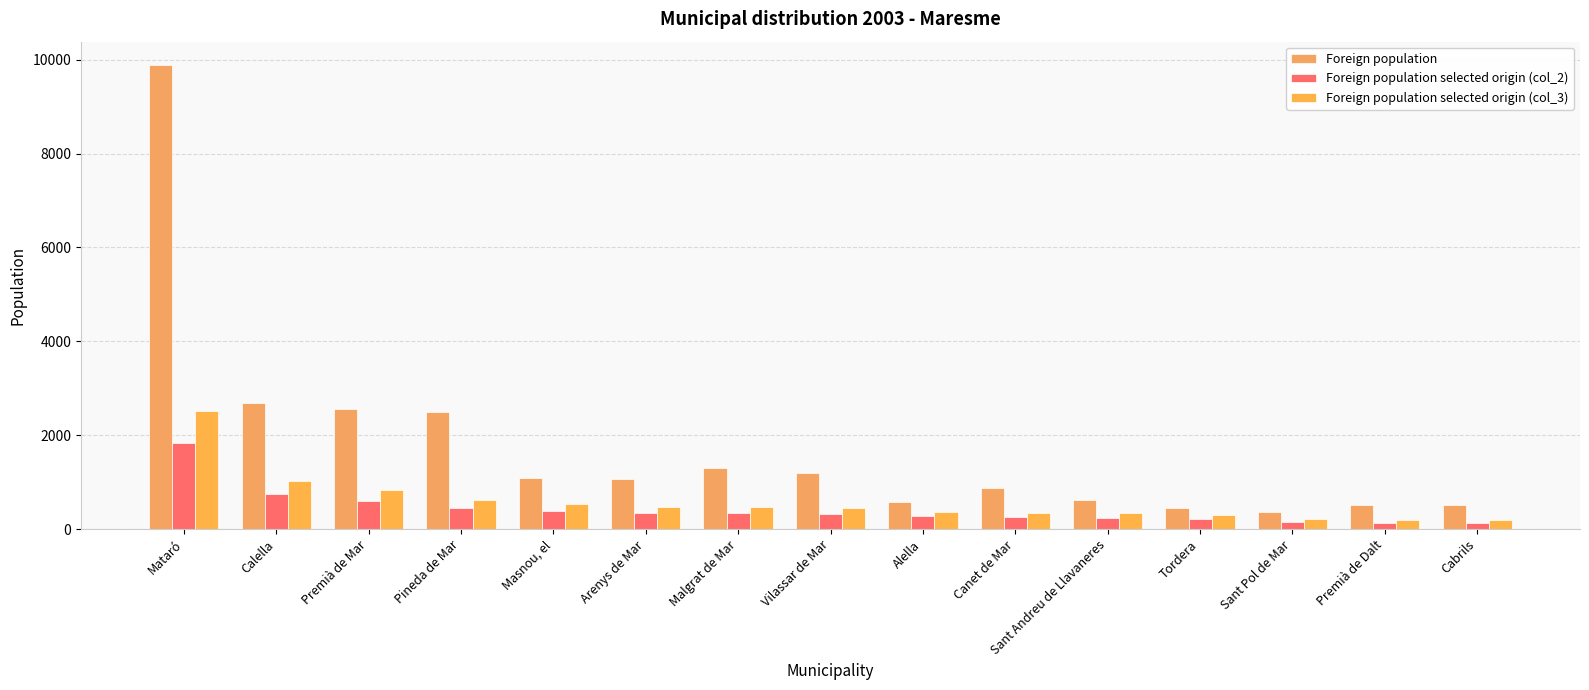

How many series are shown in this chart?

3